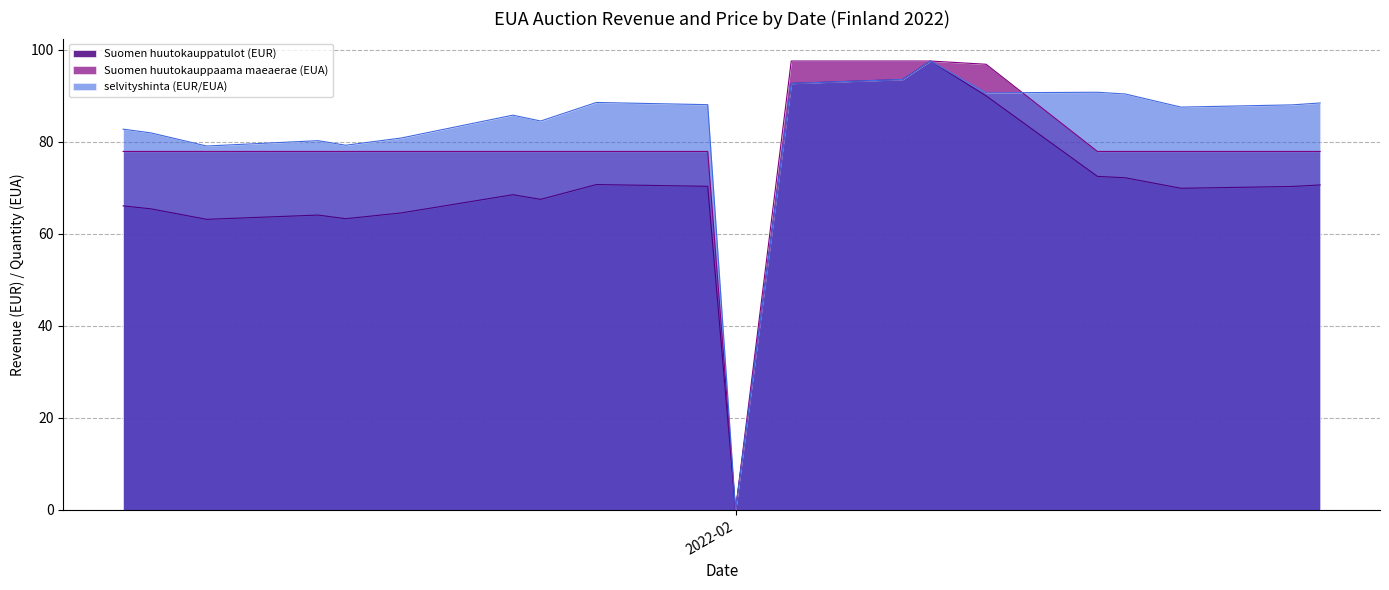

List the series in order of their peak value, highest first.

Suomen huutokauppatulot (EUR), selvityshinta (EUR/EUA), Suomen huutokauppaama maeaerае (EUA)